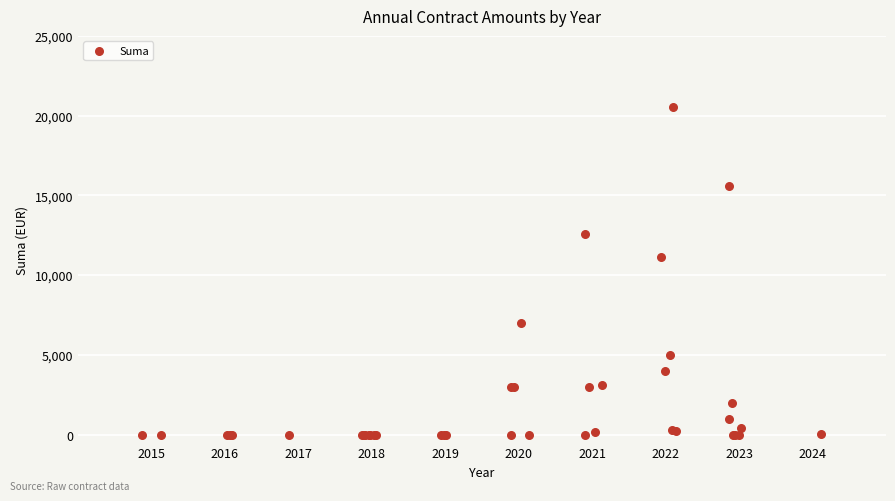

What Y value in the scatter plot is closest to 10265?

11160.0